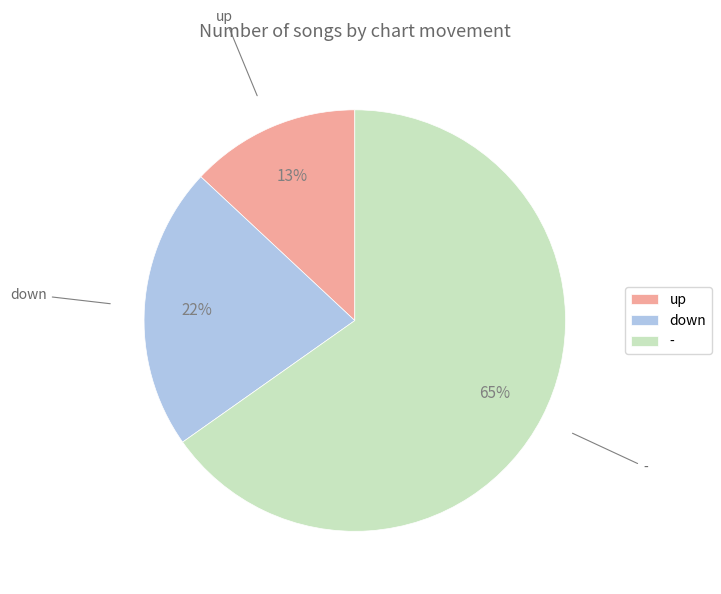

Which has a higher value, up or down?

down